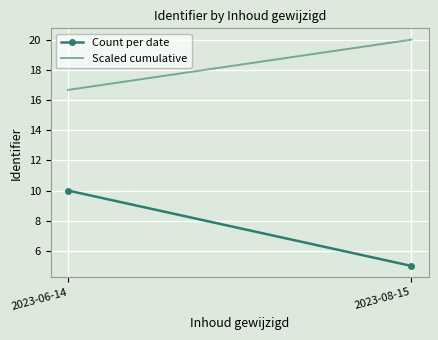

At how many categories does at least one series exceed 11?

2